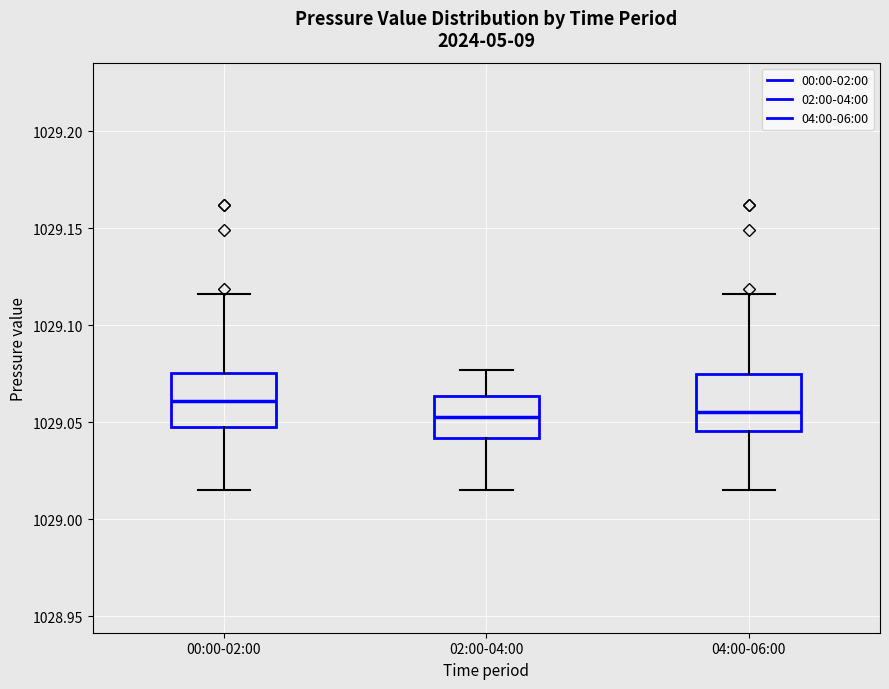

Reading left to right, transcribe this box plot: for each box, give where its median line is, the range the box spans, and where its two whiskers end, as read against the y-axis. The values are not printed on the chart, so give them approximately, as read against the axis.

00:00-02:00: median 1029.060, box 1029.050 to 1029.075, whiskers 1029.015 to 1029.115
02:00-04:00: median 1029.055, box 1029.040 to 1029.065, whiskers 1029.015 to 1029.075
04:00-06:00: median 1029.055, box 1029.045 to 1029.075, whiskers 1029.015 to 1029.115